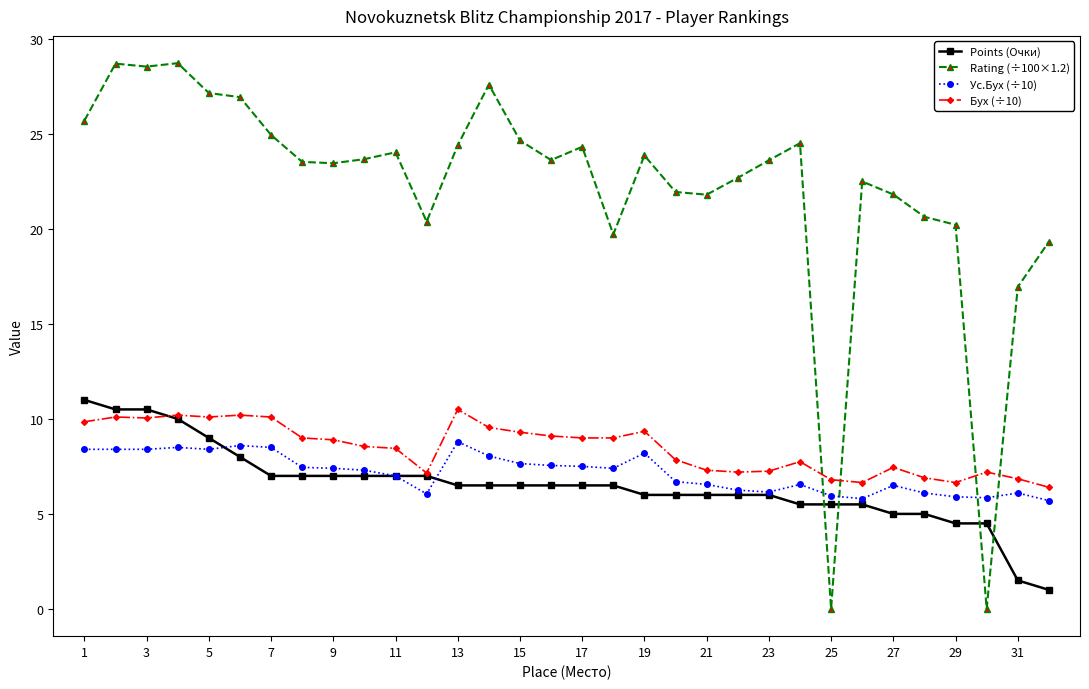

What is the minimum value for Points (Очки)?

1.0